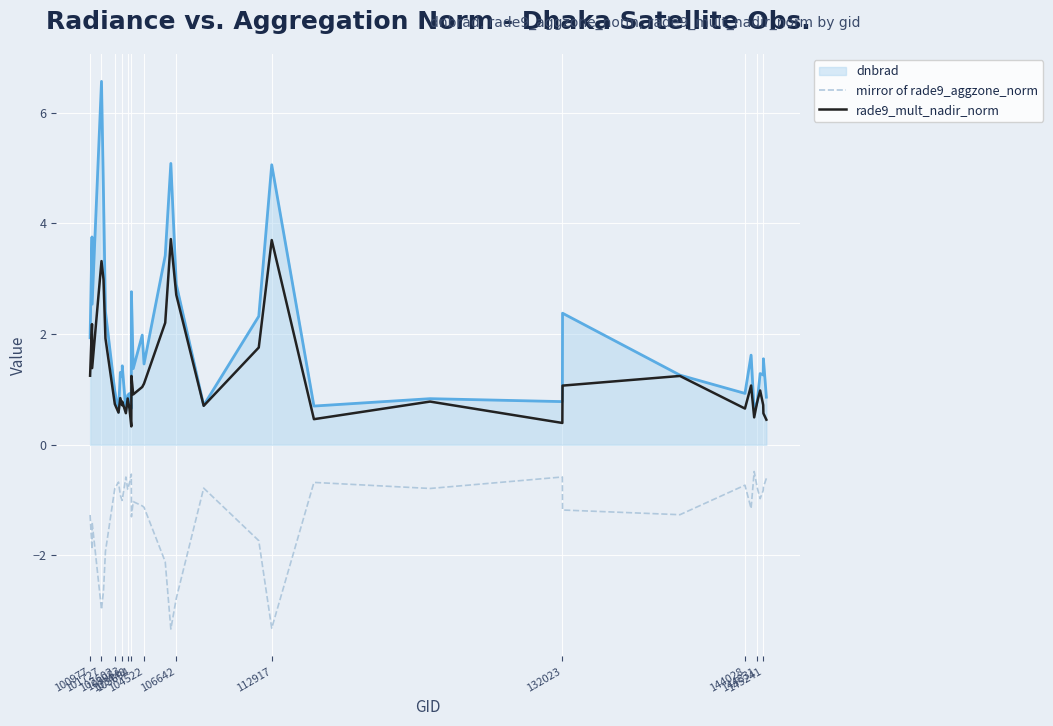

True or false: rade9_mult_nadir_norm and mirror of rade9_aggzone_norm cross at least once.

False